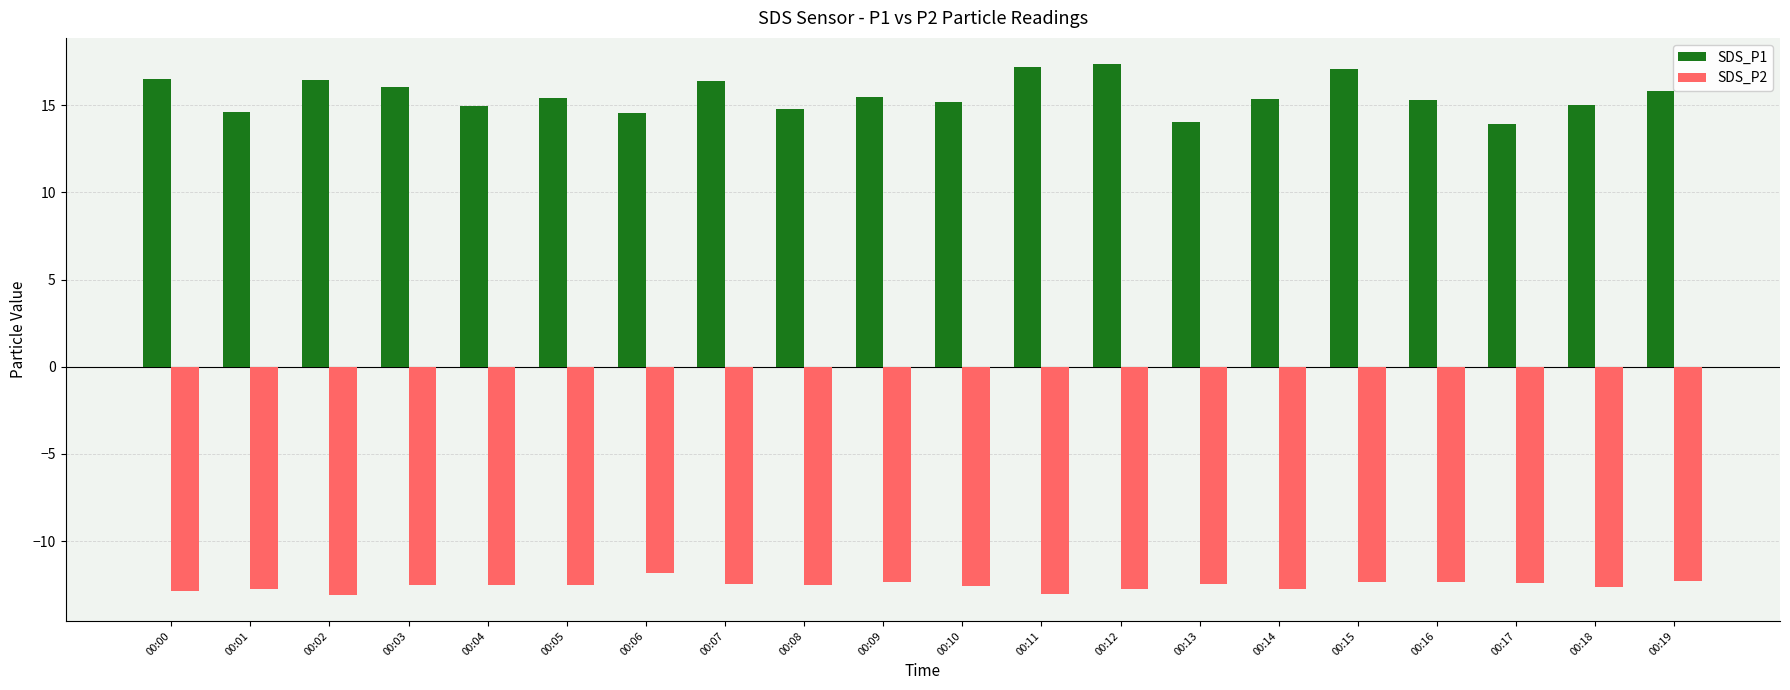

Which series has the largest total across all categories?

SDS_P1